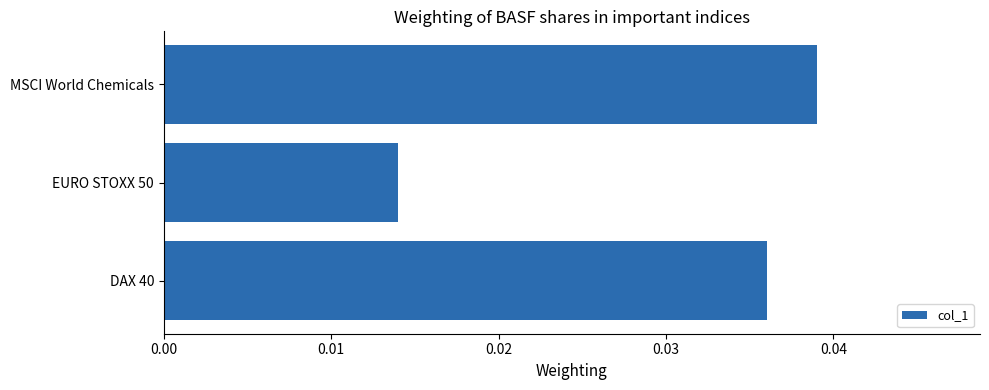

True or false: the data shows 0.1 at DAX 40.

False